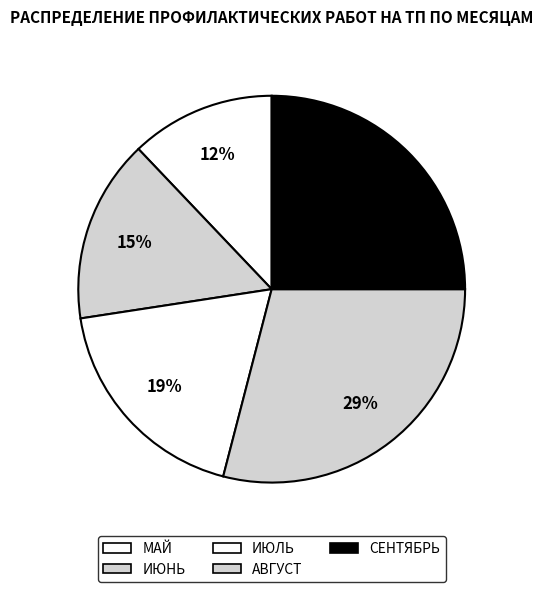

To the nearest percent, what is the difference between the СЕНТЯБРЬ and ИЮНЬ slice percentages?

10%